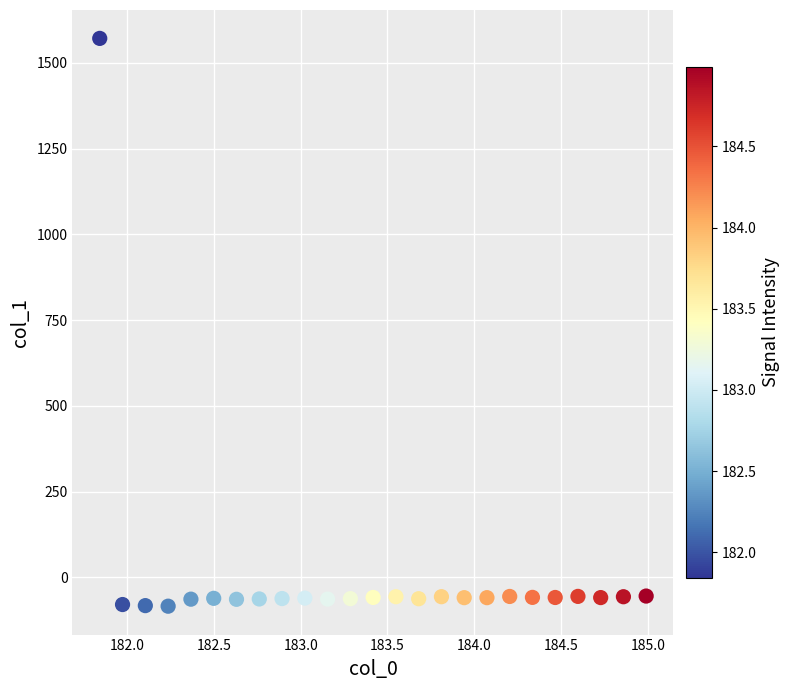

What is the range of X values (max minus min)?

3.1